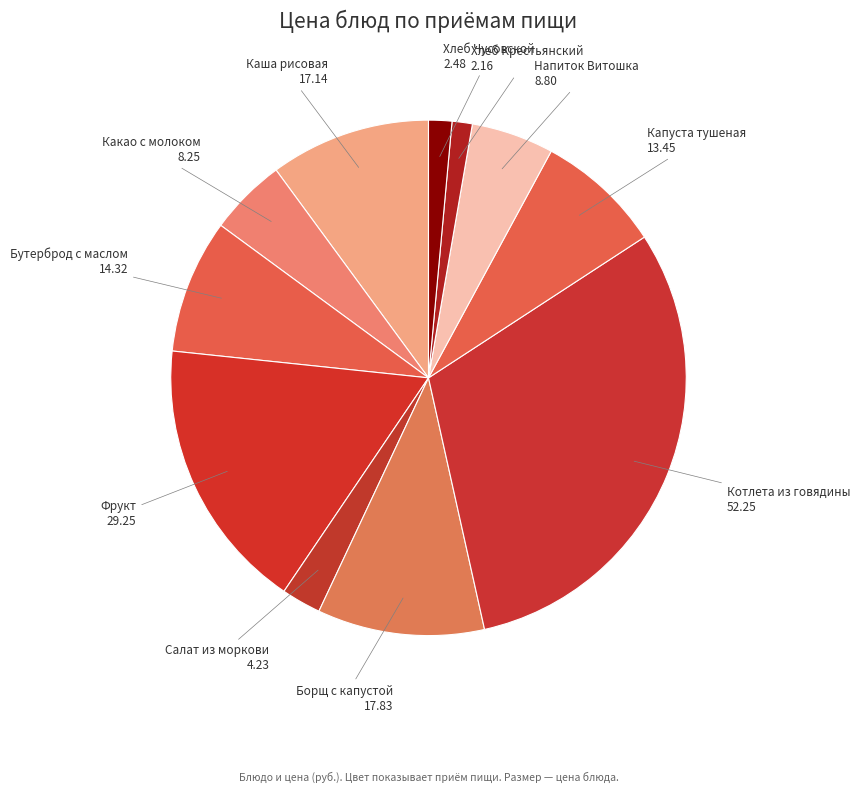

How many slices are in this pie chart?

11